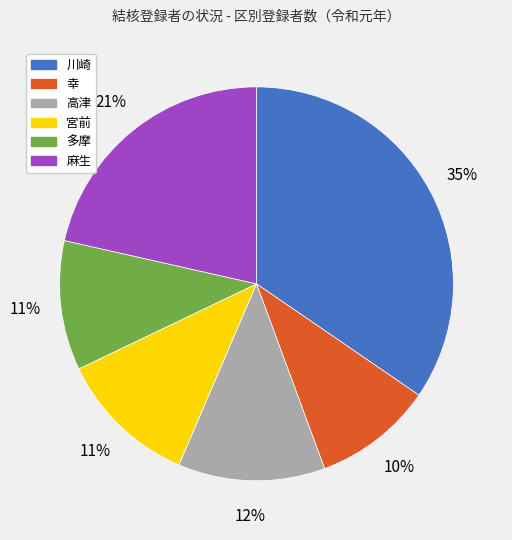

True or false: 宮前 accounts for 11% of the total.

True